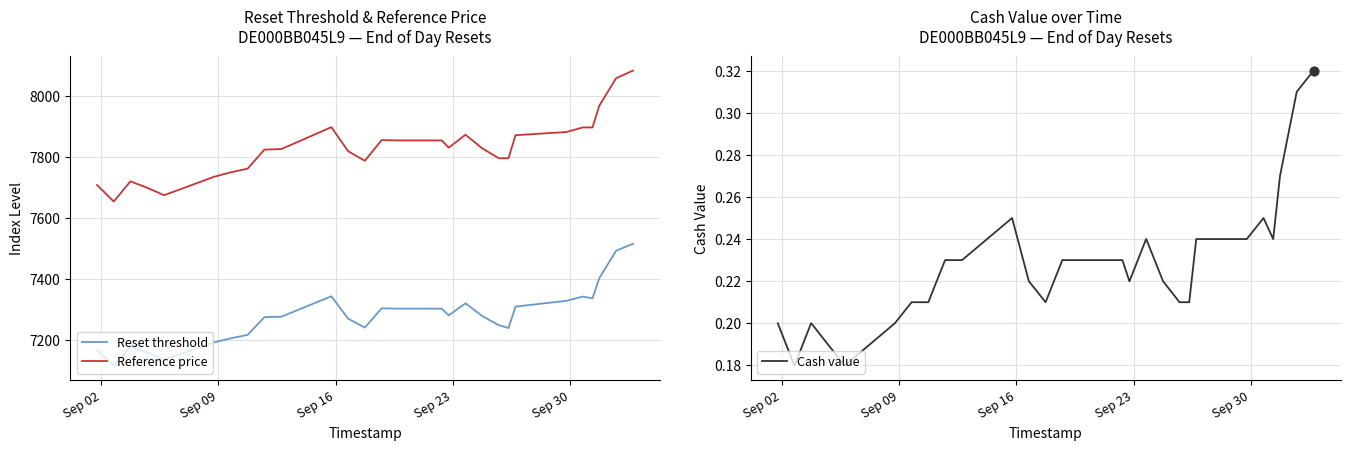

At how many categories does at least one series exceed 3884?

39